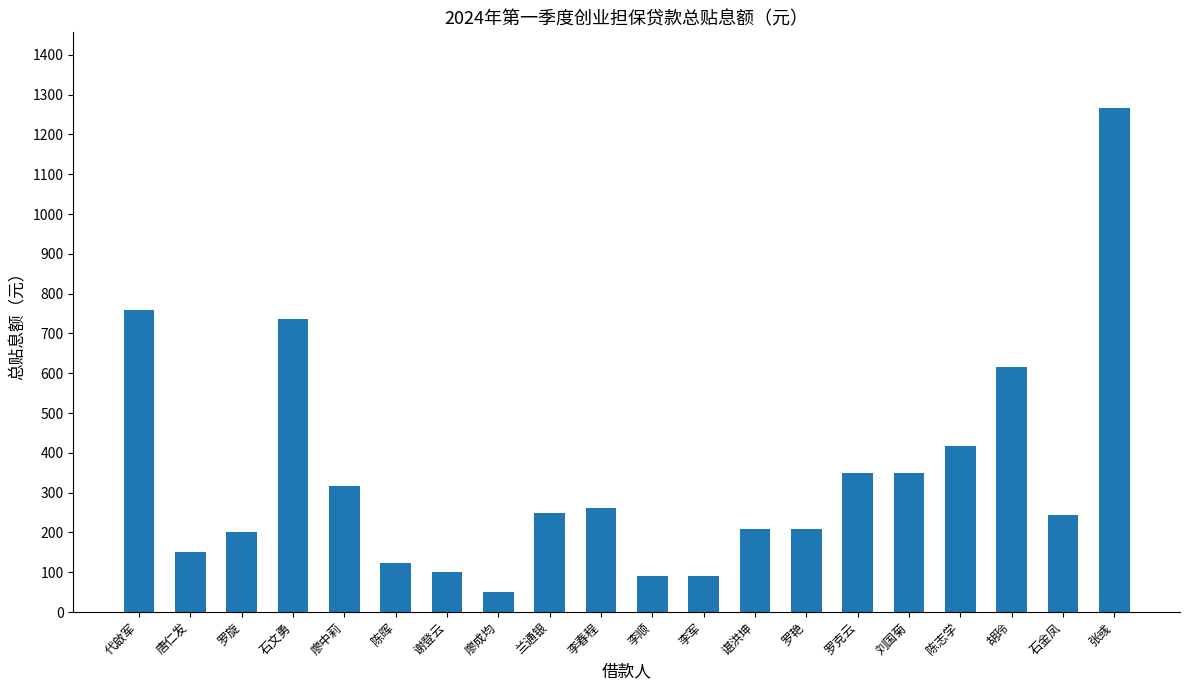

True or false: the data shows 151.7 at 唐仁发.

True